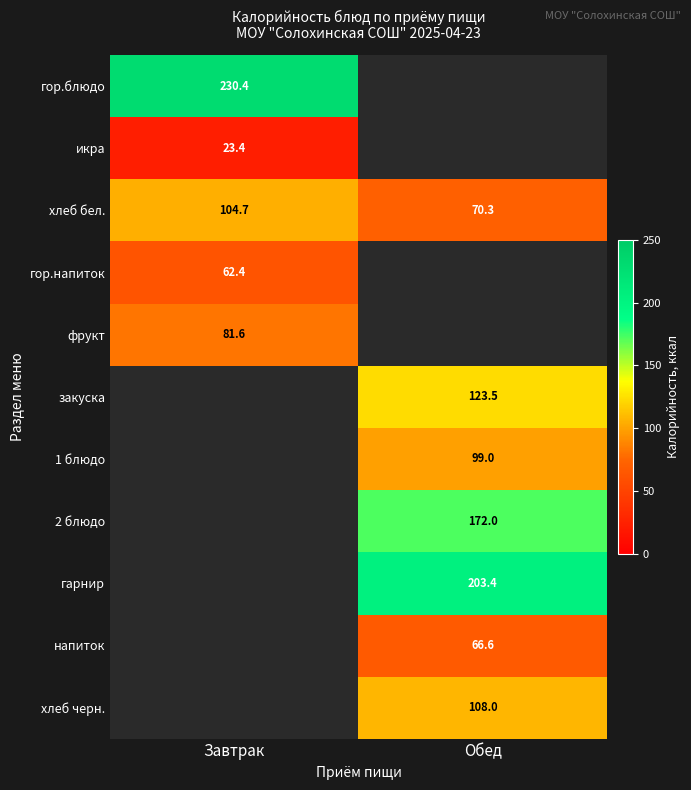

Which category has the highest value across all series?

Завтрак